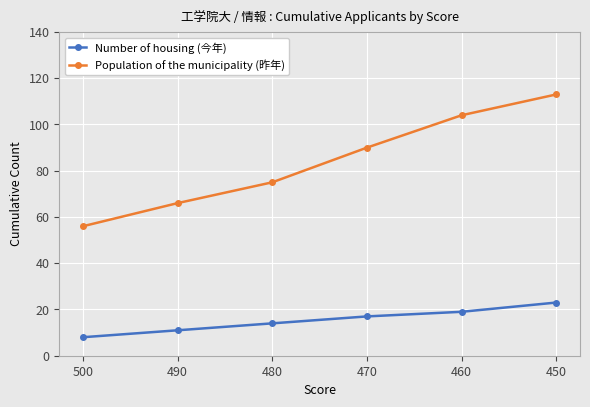

Where is Population of the municipality (昨年) nearest to the value 84?

470